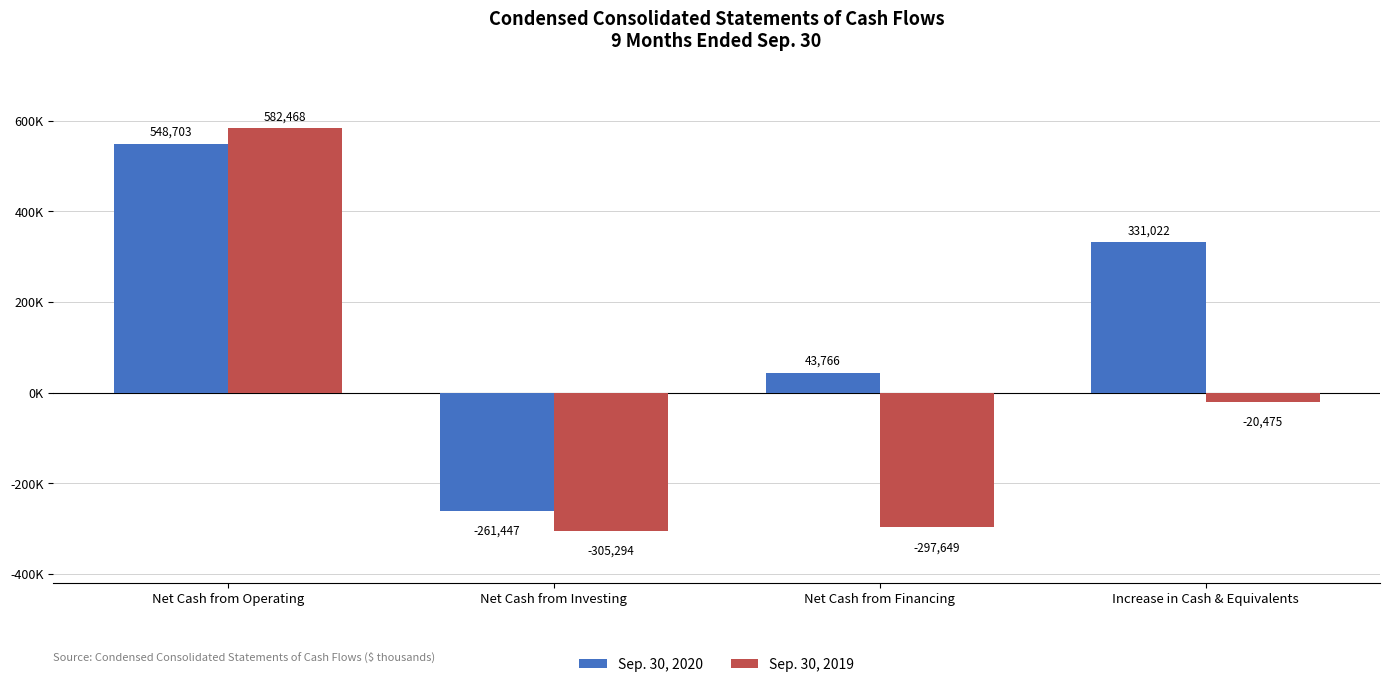

What is the difference between the highest and lowest values at Net Cash from Investing?

43847